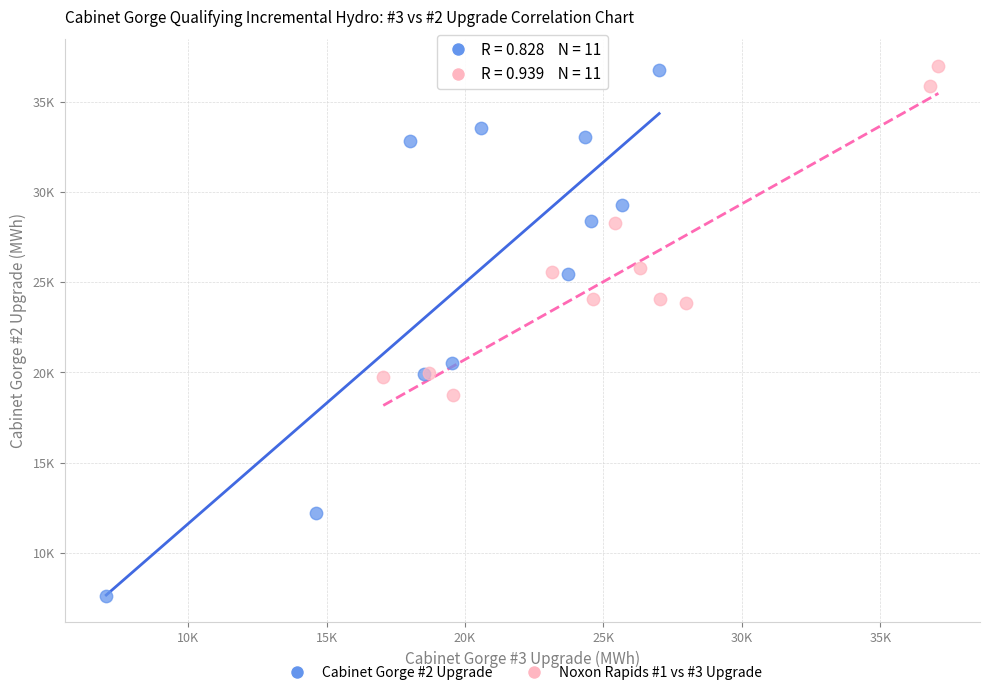

What are all the series names shown in the legend?

Cabinet Gorge #2 Upgrade, Noxon Rapids #1 vs #3 Upgrade